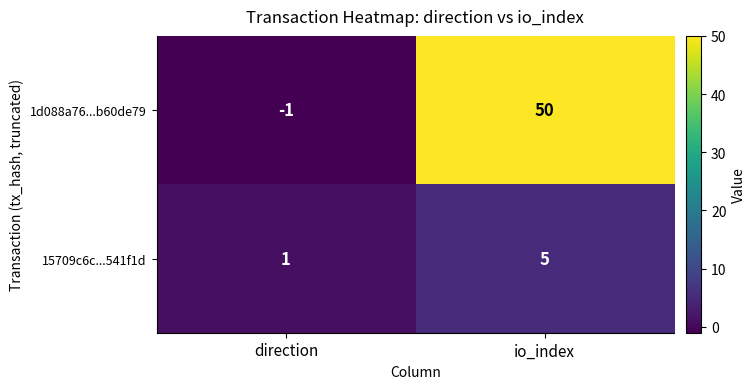

The value of 1d088a76...b60de79 at io_index is 11. True or false?

False